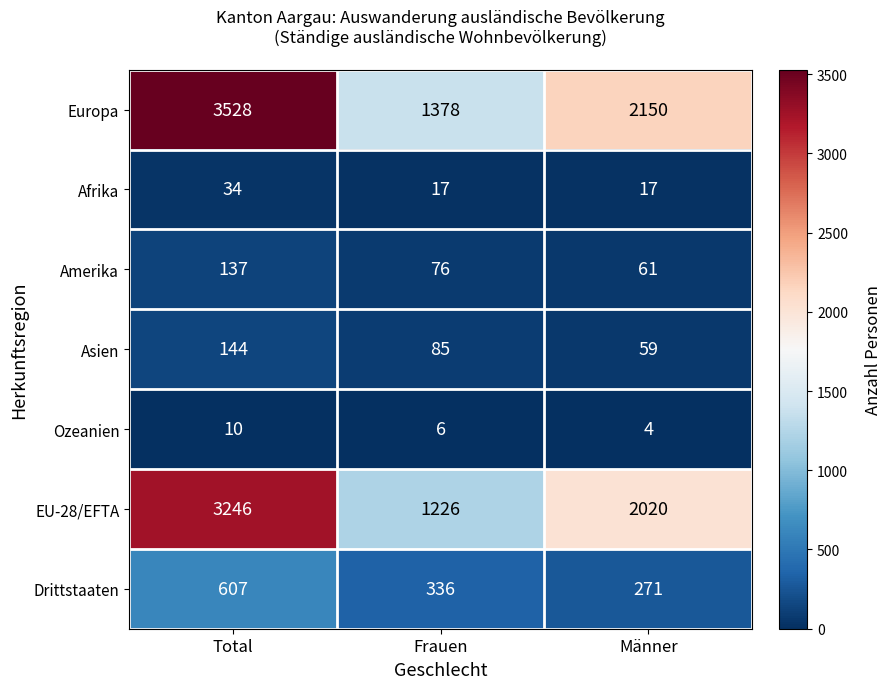

Reading left to right, transcribe all the data shown in this chart.

Europa: Total=3528	Frauen=1378	Männer=2150
Afrika: Total=34	Frauen=17	Männer=17
Amerika: Total=137	Frauen=76	Männer=61
Asien: Total=144	Frauen=85	Männer=59
Ozeanien: Total=10	Frauen=6	Männer=4
EU-28/EFTA: Total=3246	Frauen=1226	Männer=2020
Drittstaaten: Total=607	Frauen=336	Männer=271